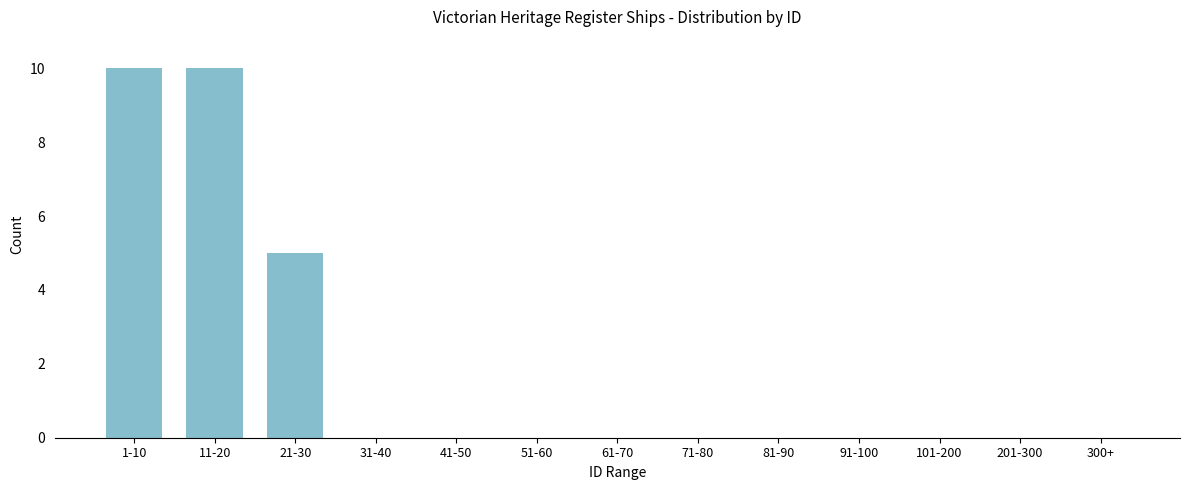

Reading right to left, extract all data points from this chart.

300+=0	201-300=0	101-200=0	91-100=0	81-90=0	71-80=0	61-70=0	51-60=0	41-50=0	31-40=0	21-30=5	11-20=10	1-10=10